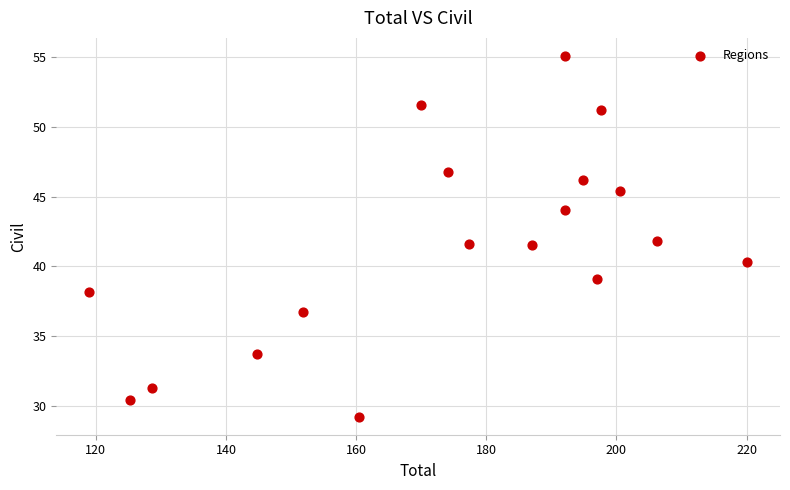

What is the range of Y values (max minus min)?

25.9